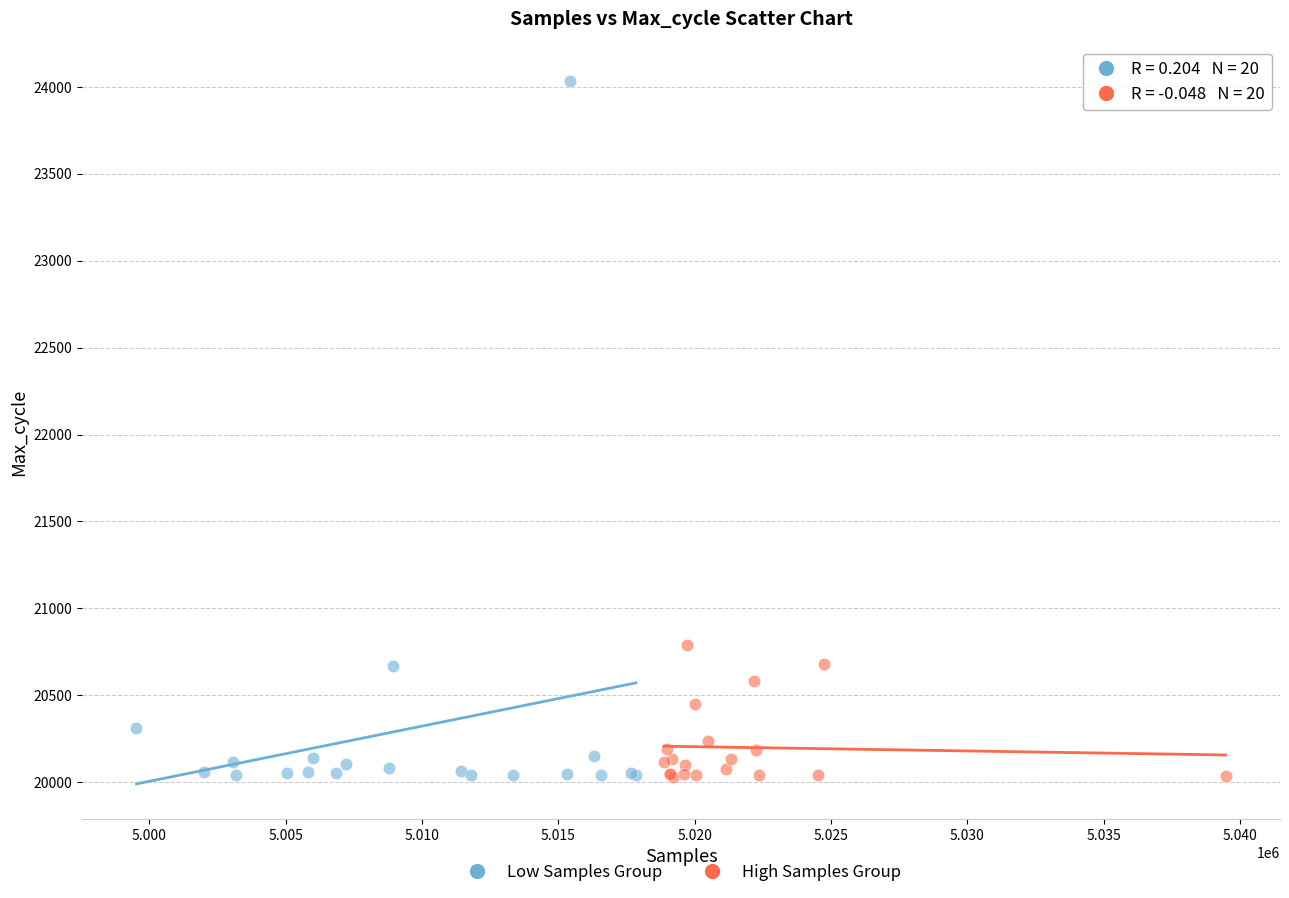

Which series reaches the maximum Y coordinate?

Low Samples Group